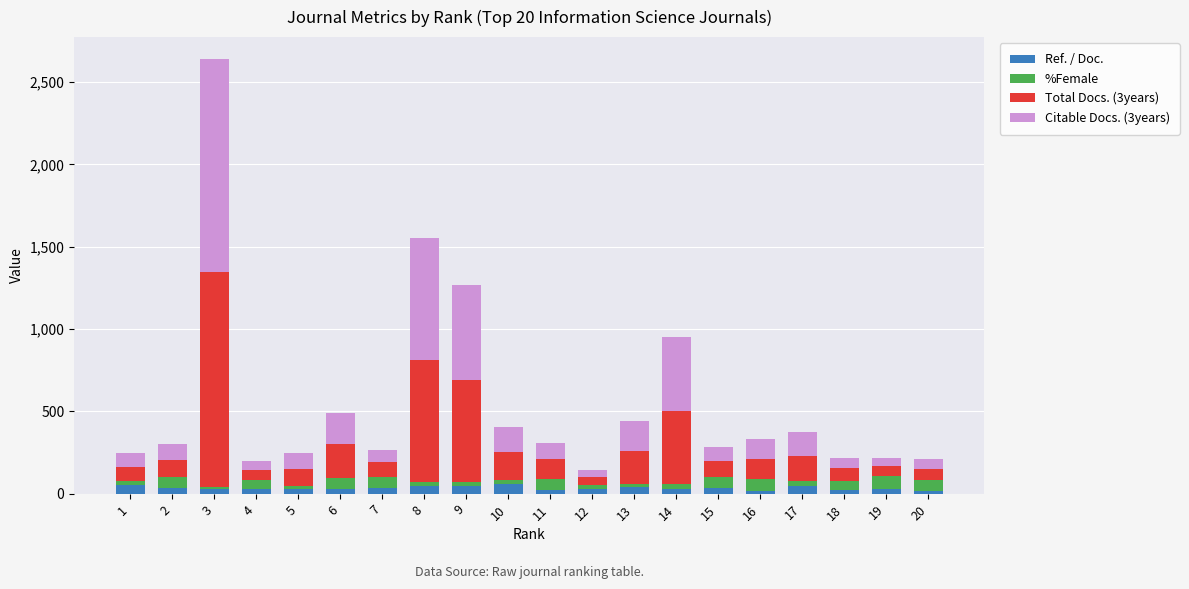

What is the highest value of the Ref. / Doc. series?

57.5